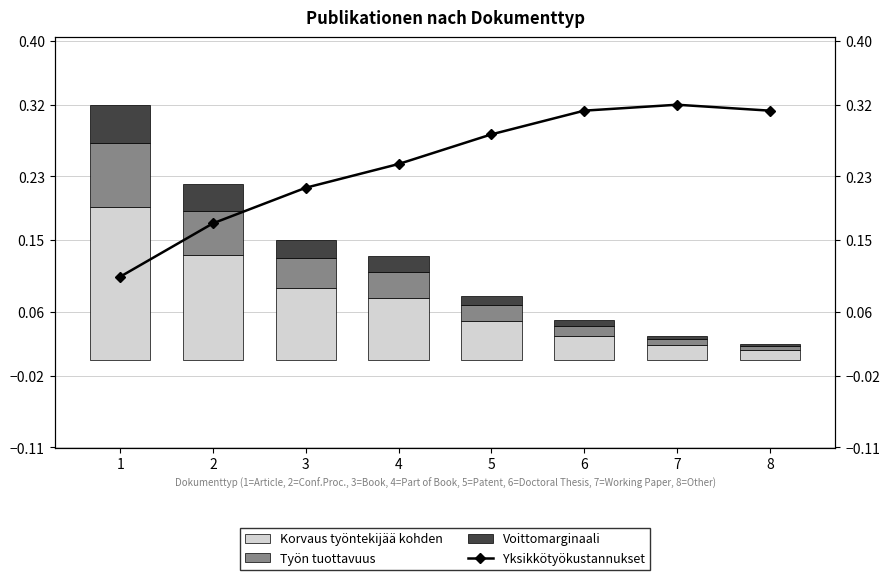

Between 7 and 6, which is larger?

6